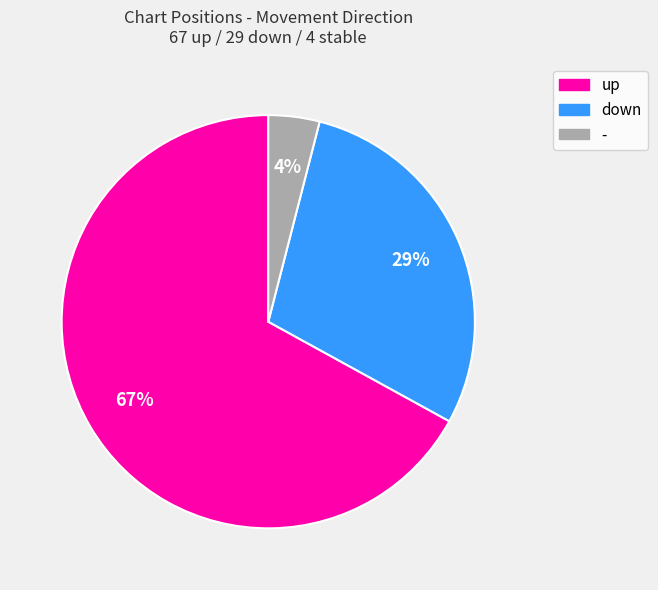

Count the number of slices in the pie.

3